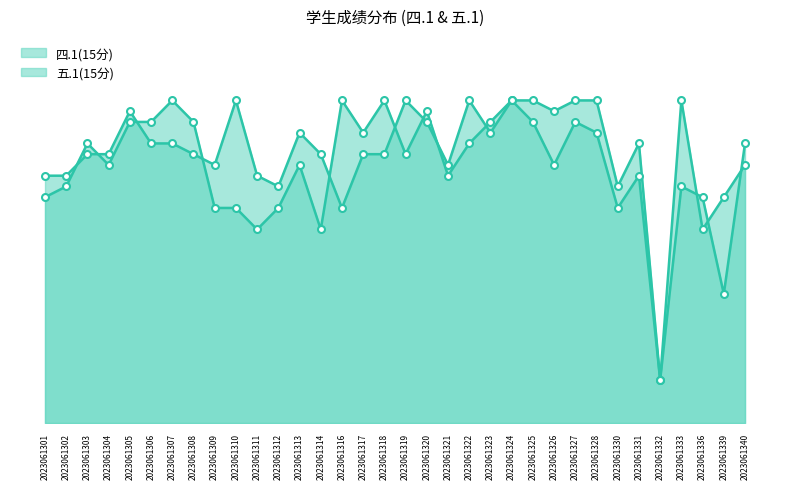

What are all the series names shown in the legend?

四.1(15分), 五.1(15分)